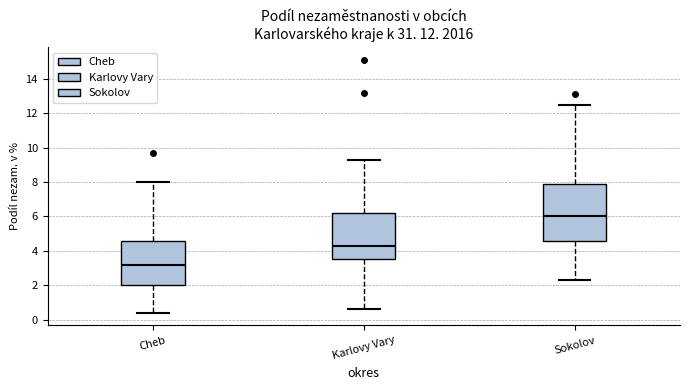

Reading left to right, transcribe this box plot: for each box, give where its median line is, the range the box spans, and where its two whiskers end, as read against the y-axis. The values are not printed on the chart, so give them approximately, as read against the axis.

Cheb: median 3.2, box 2.0 to 4.6, whiskers 0.4 to 8.0
Karlovy Vary: median 4.4, box 3.6 to 6.2, whiskers 0.6 to 9.4
Sokolov: median 6.0, box 4.6 to 8.0, whiskers 2.4 to 12.6